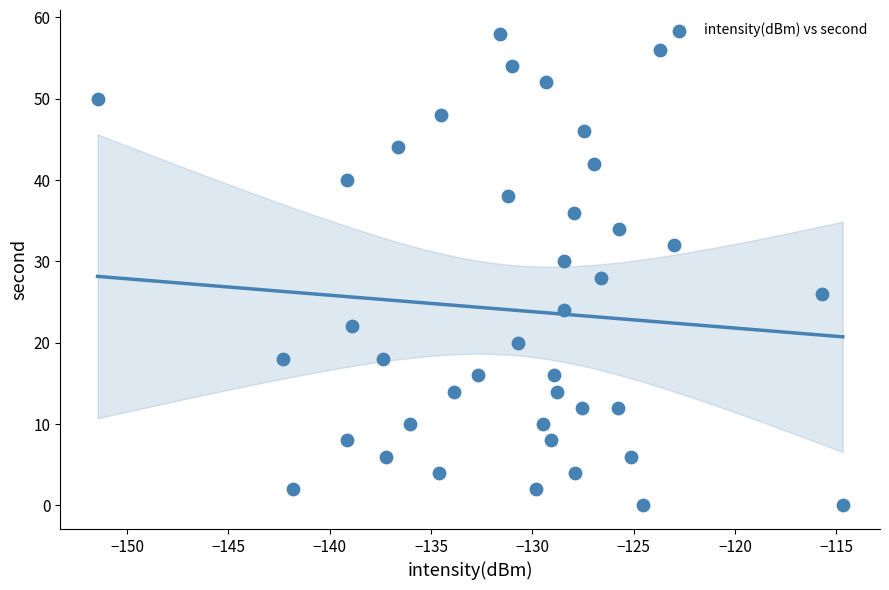

What is the range of Y values (max minus min)?

58